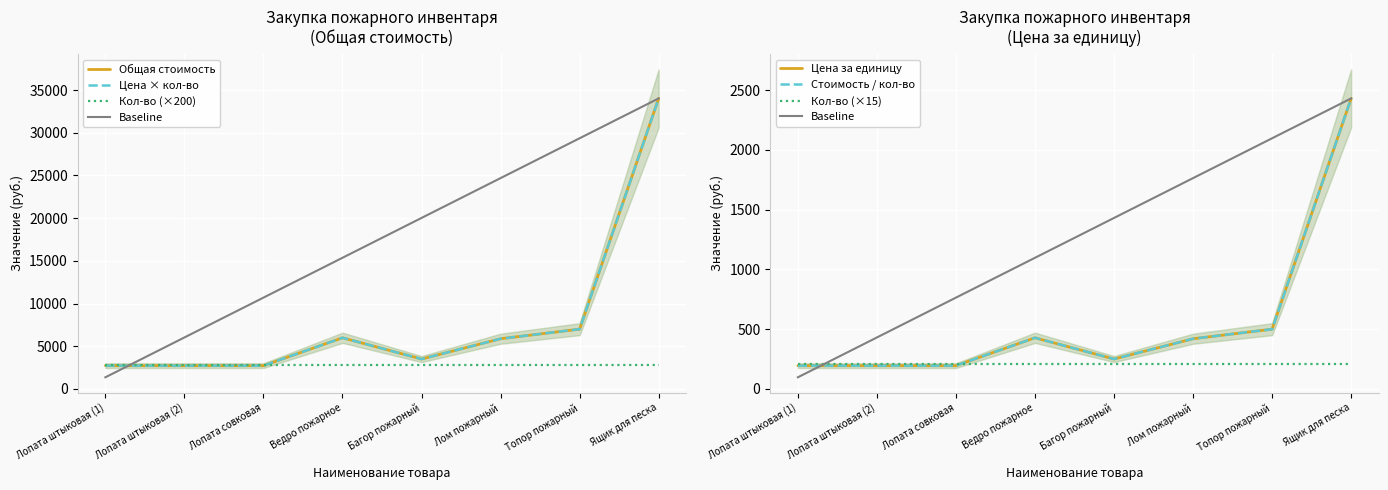

How many data points does each series have?

8